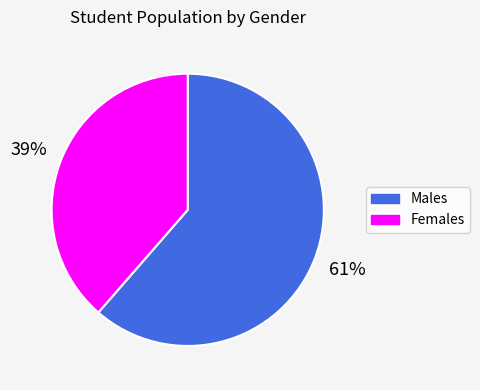

Which category has the biggest portion of the pie?

Males